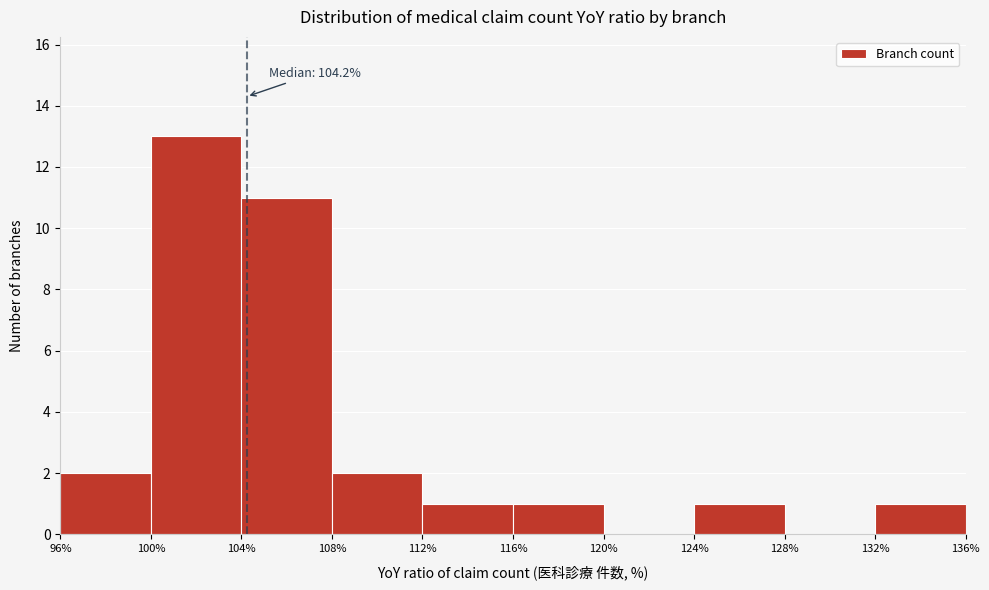

Over which range of the x-axis is the bar tallest?

100% to 104%